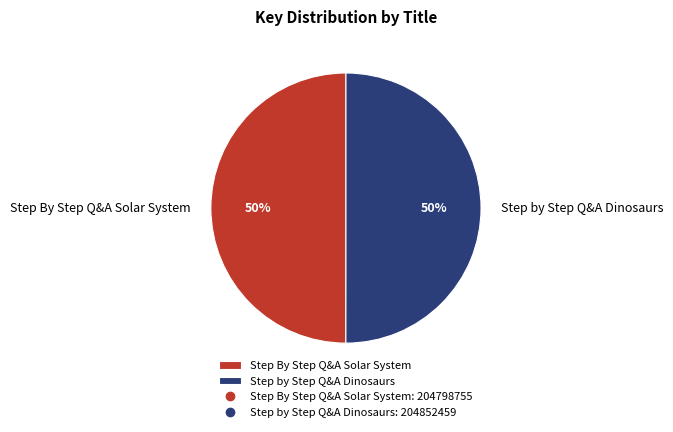

Approximately how many times larger is the value at Step By Step Q&A Solar System compared to Step by Step Q&A Dinosaurs?

1.0